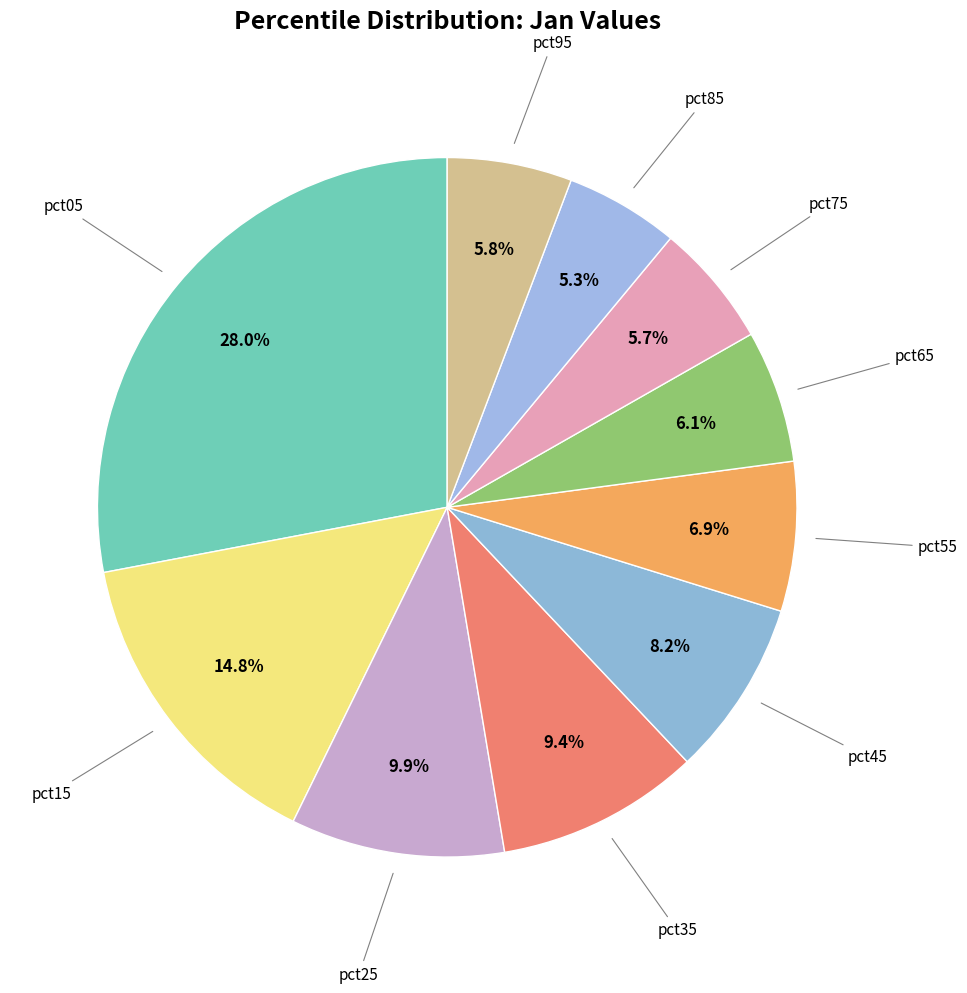

Which category has the biggest portion of the pie?

pct05